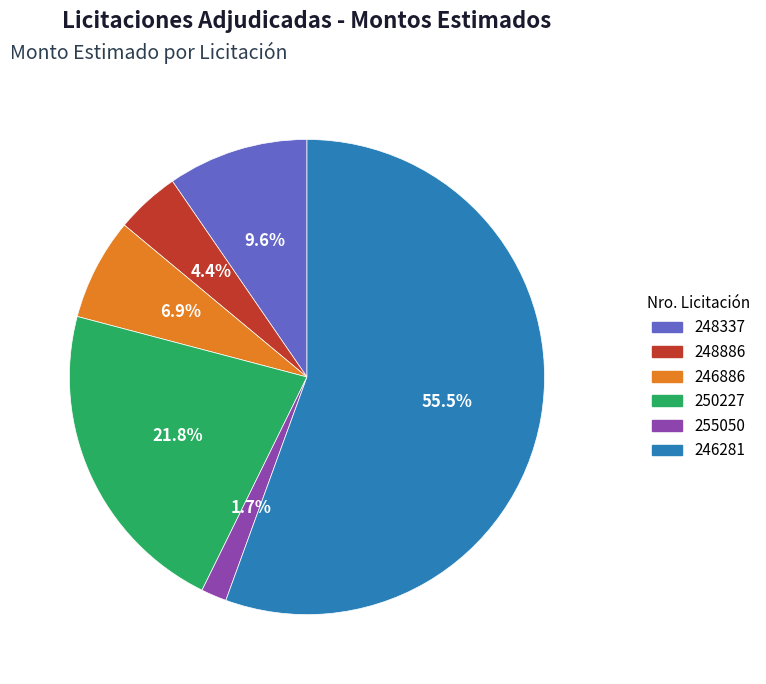

Is there any slice that represents more than half of the pie?

Yes